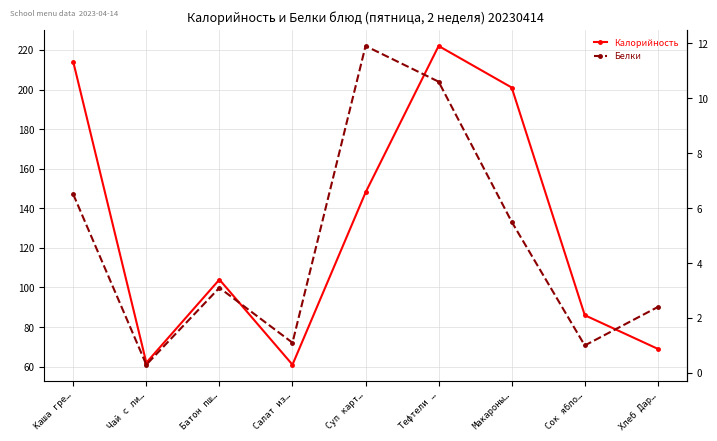

True or false: Белки has a value of 9.1 at Каша гре….

False